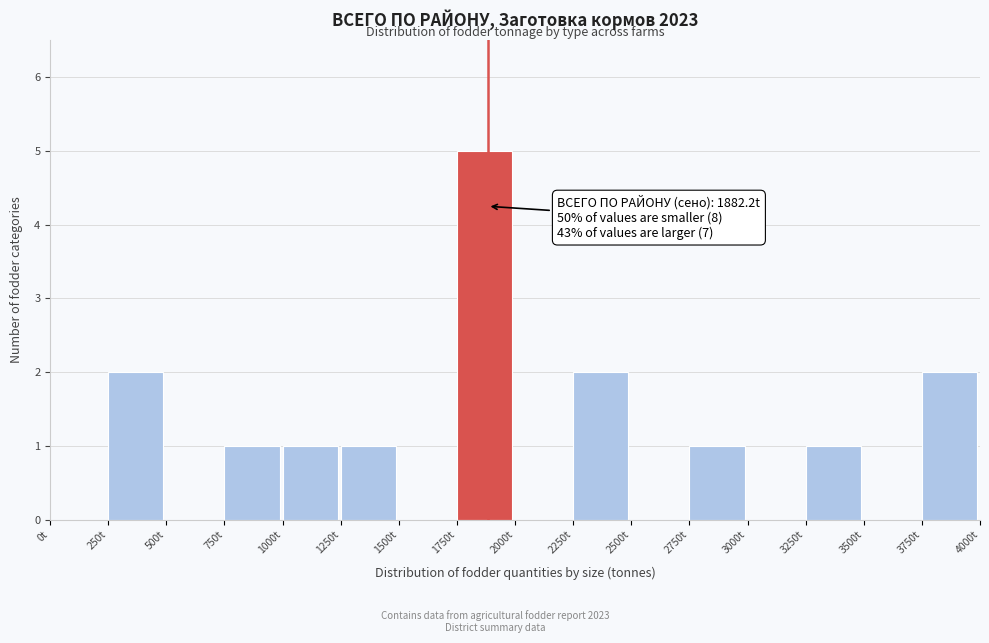

Over which range of the x-axis is the bar tallest?

1750 to 2000